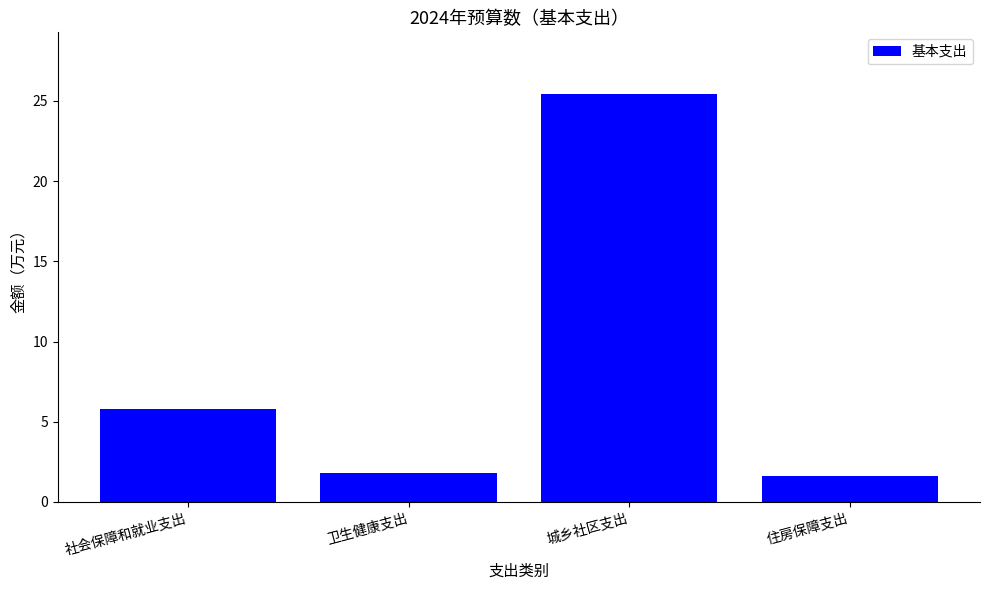

What is the sum of the values at 卫生健康支出 and 社会保障和就业支出?

7.6